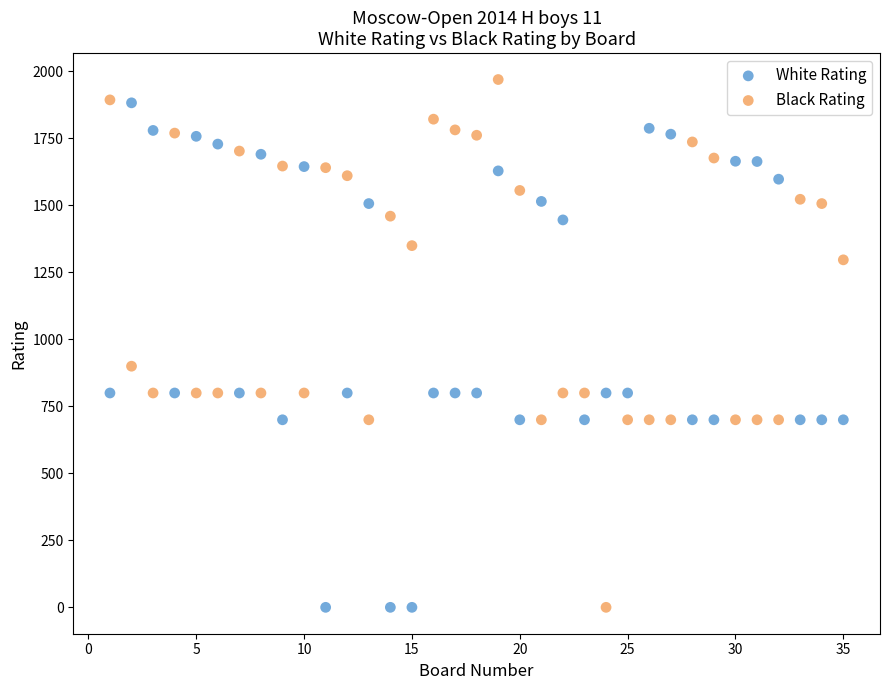

Across all series, what Y value is closest to 985?

900